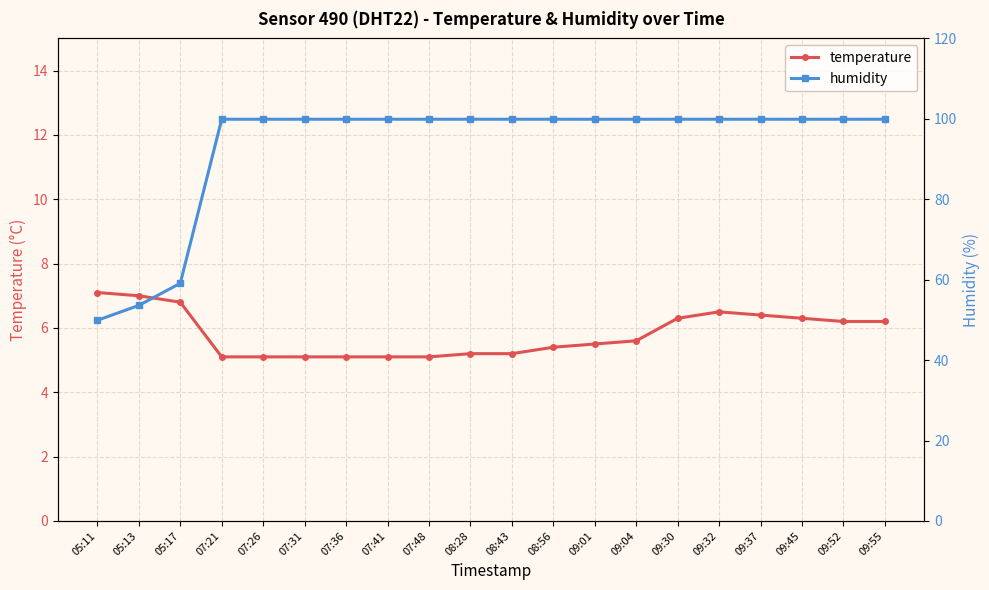

At which category is the sum across all series the highest?

09:32